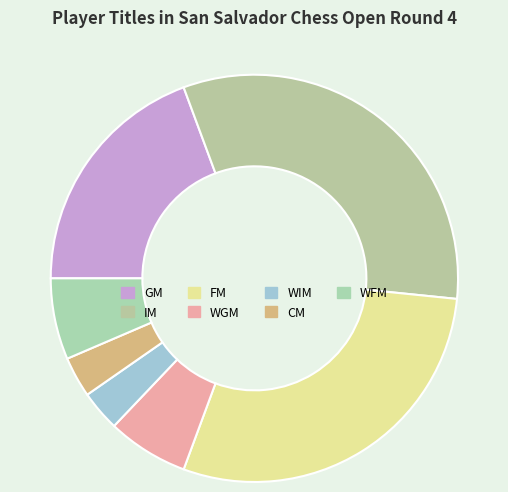

Combined, what portion of the pie is GM and IM?

51.6%